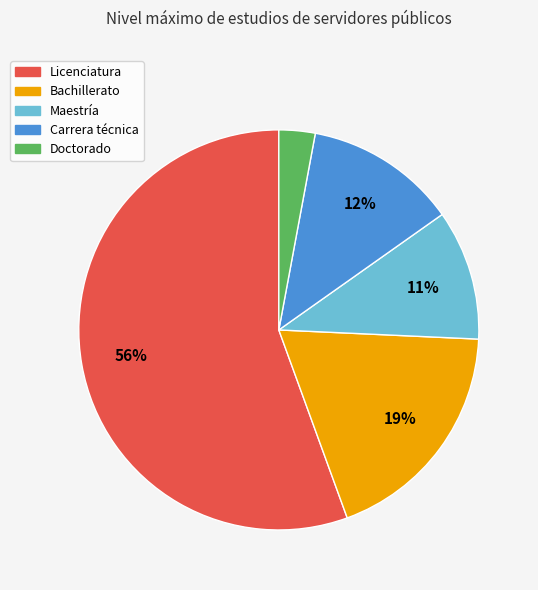

To the nearest percent, what is the combined percentage of Licenciatura and Doctorado?

58%